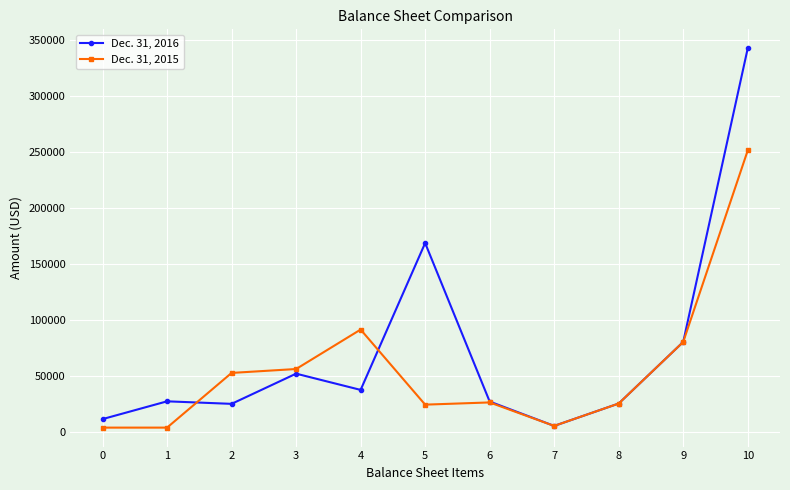

What is the difference between the highest and lowest values at 3?

4145